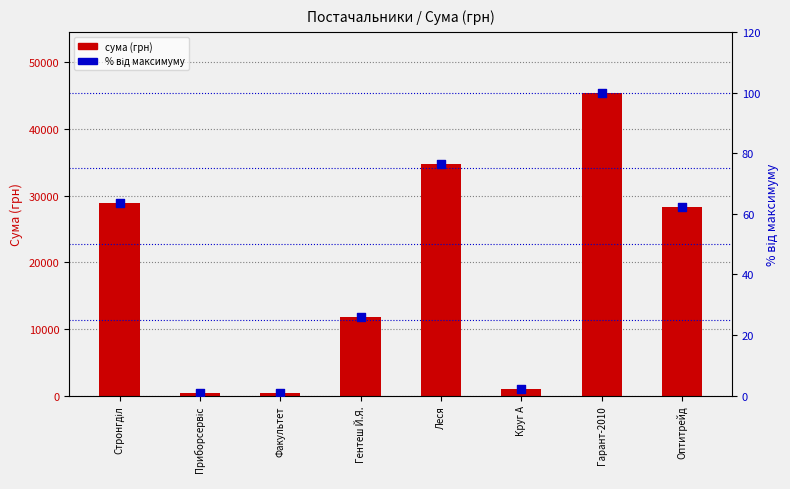

Which series has the widest spread of Y values?

сума (грн)